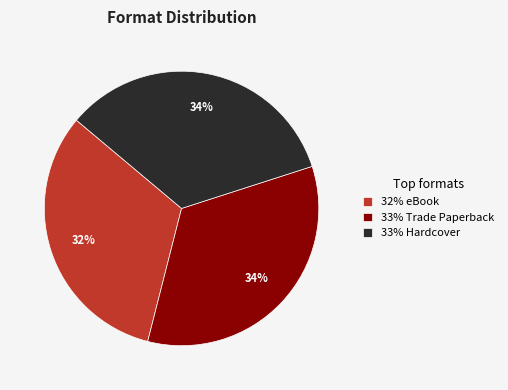

Is there a majority slice in this chart?

No